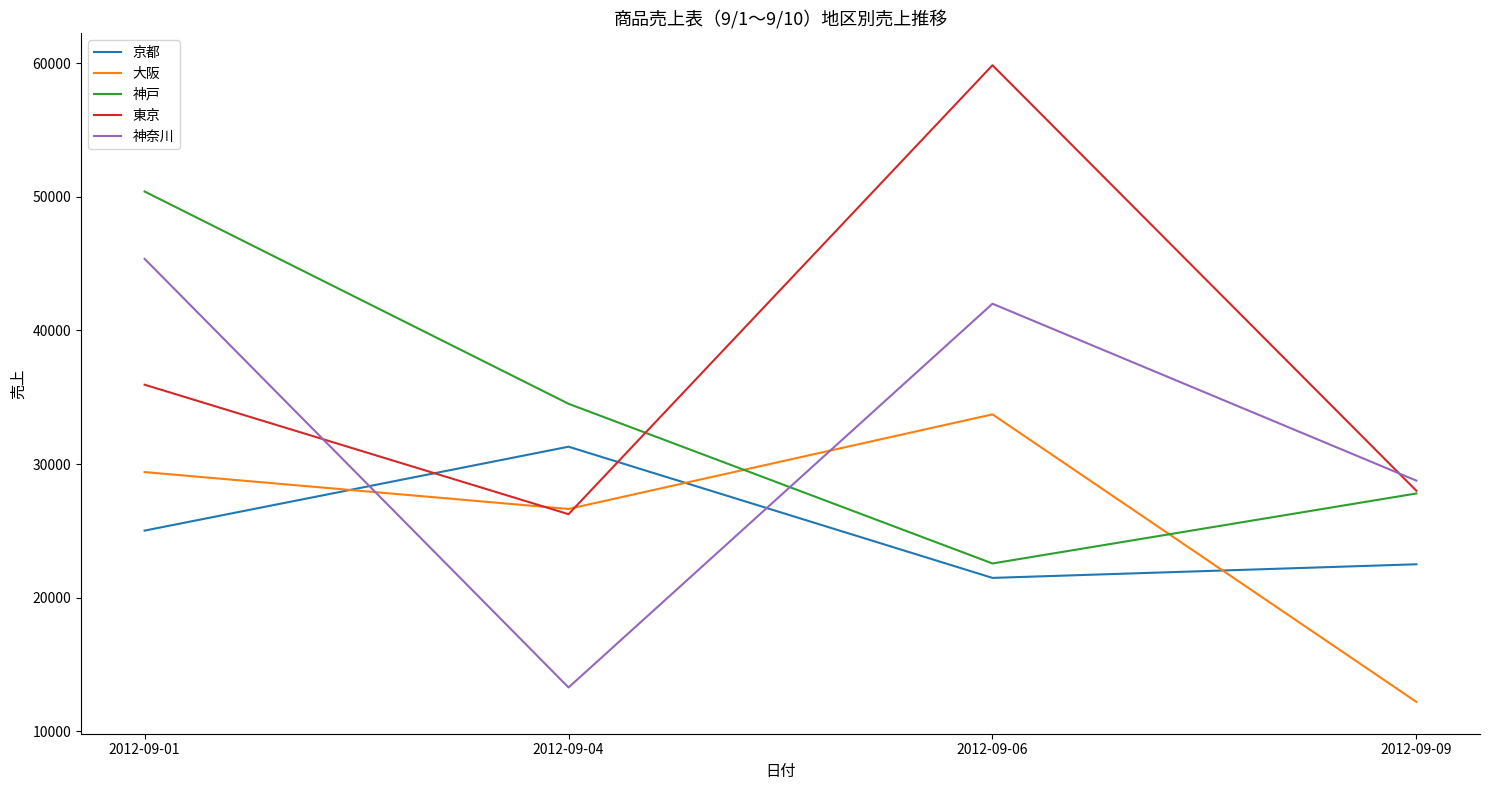

How many lines are shown in the chart?

5